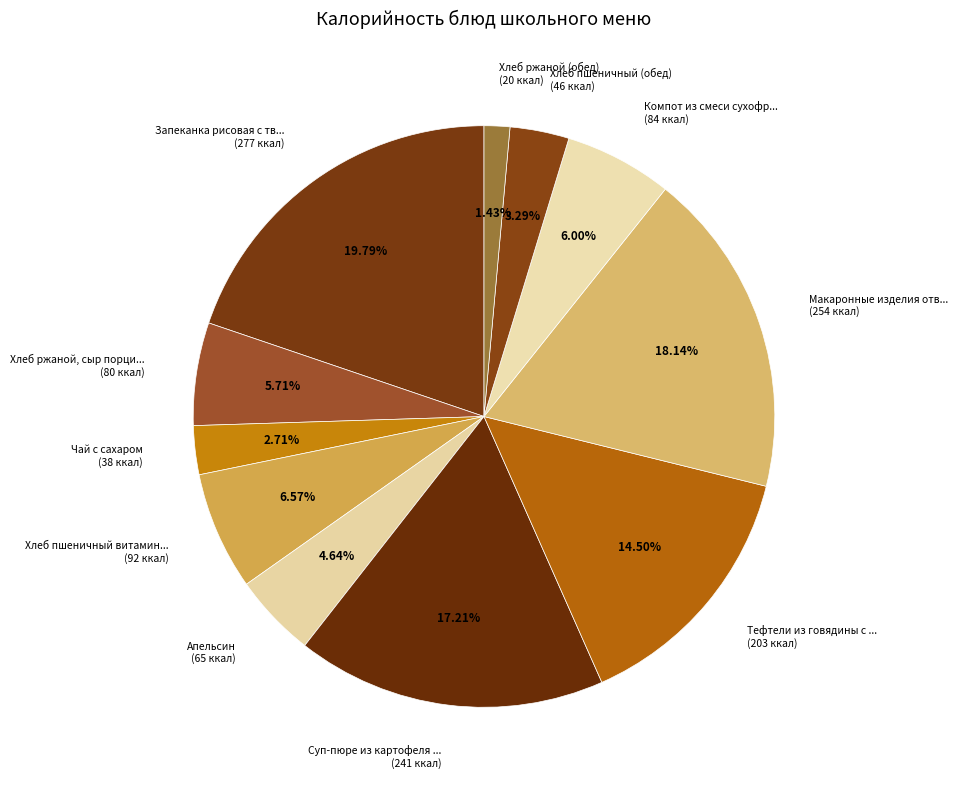

Combined, do Макаронные изделия отв... (254 ккал) and Чай с сахаром (38 ккал) account for over 50%?

No